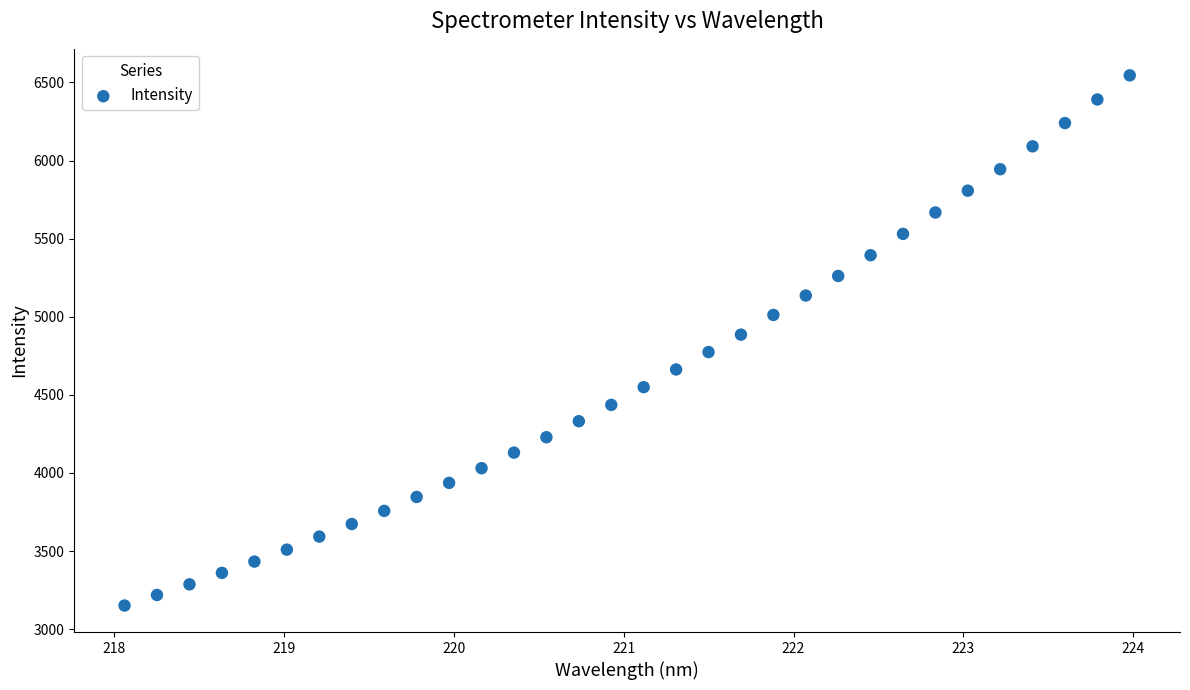

What is the range of Y values (max minus min)?

3394.1